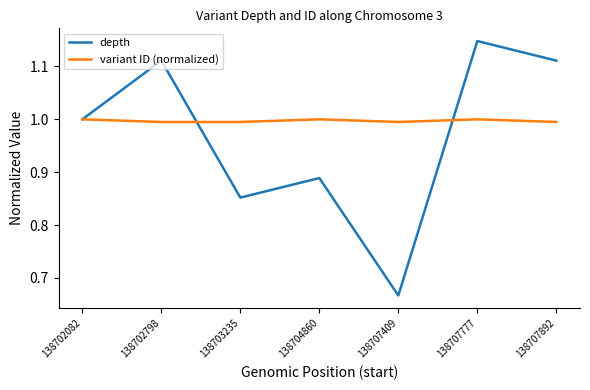

What is the spread (max minus min) of values at 138704860?

0.1